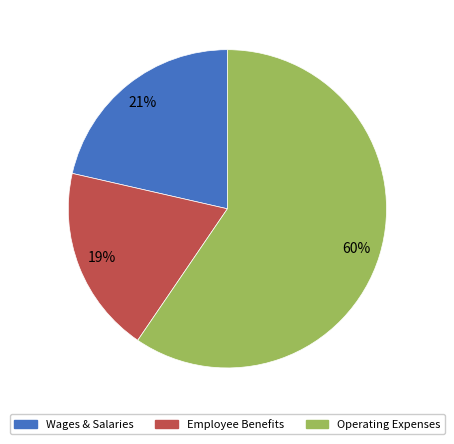

To the nearest percent, what is the average slice percentage?

33%